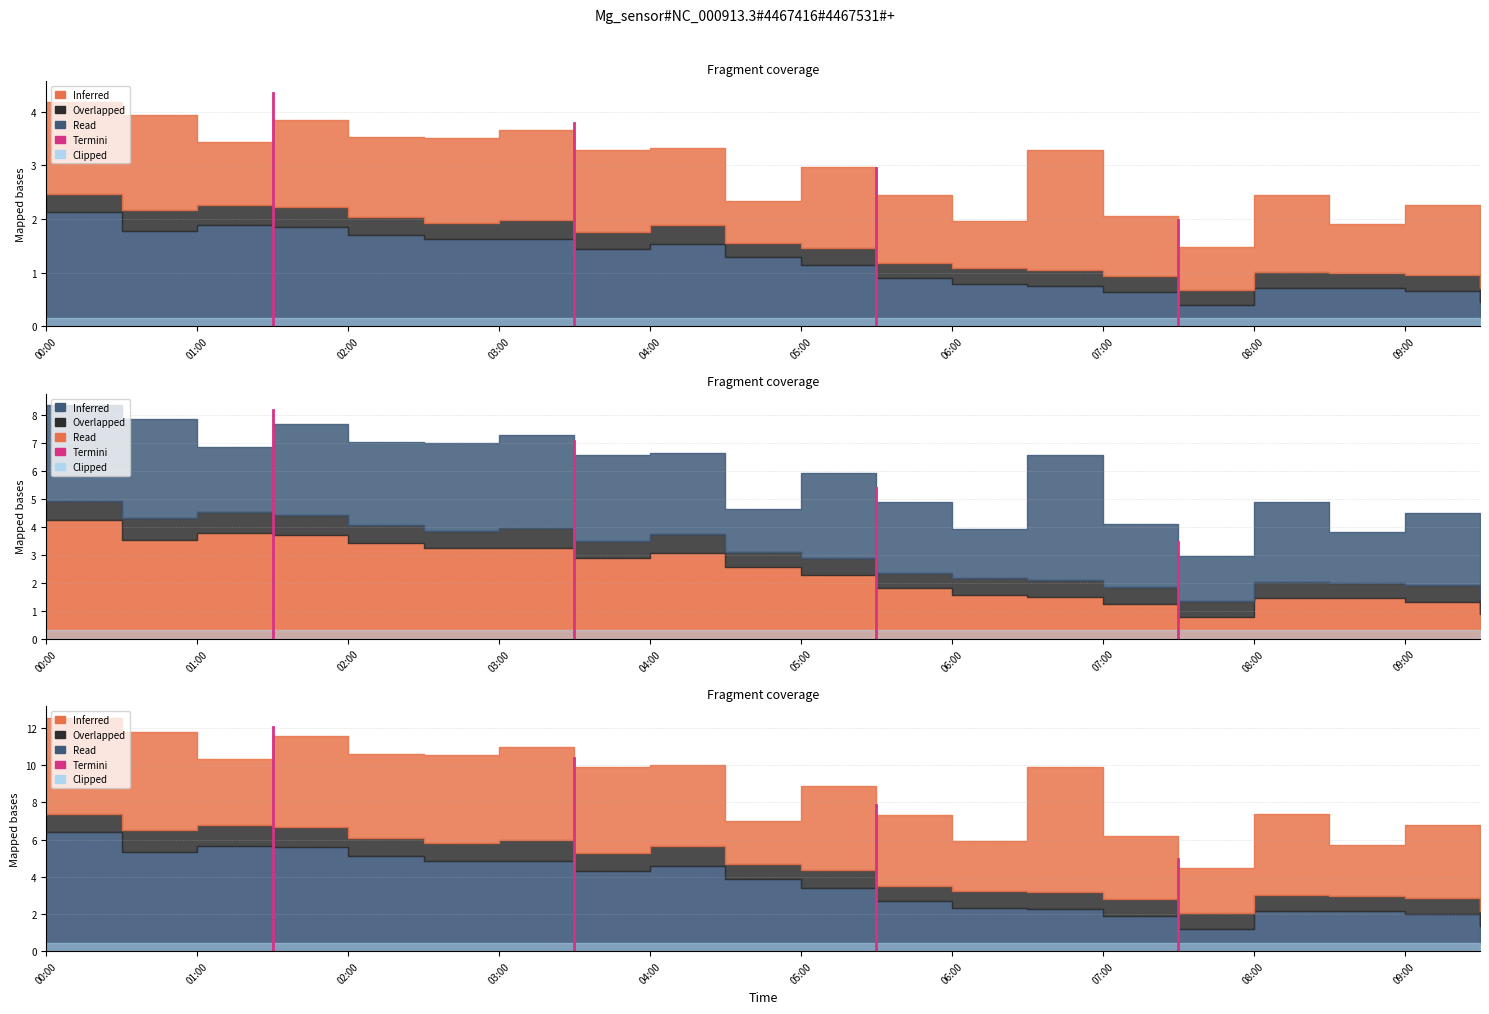

At which category does the chart reach its peak across all series?

01:00